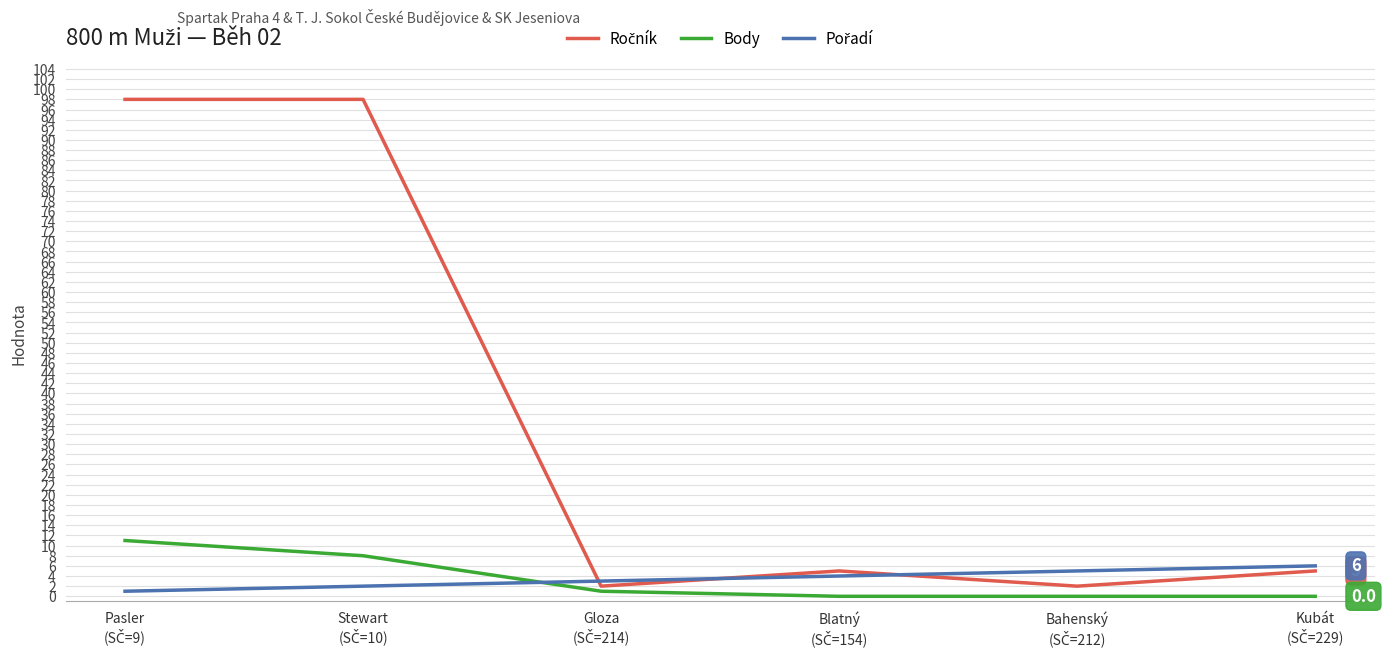

What is the greatest value displayed?

98